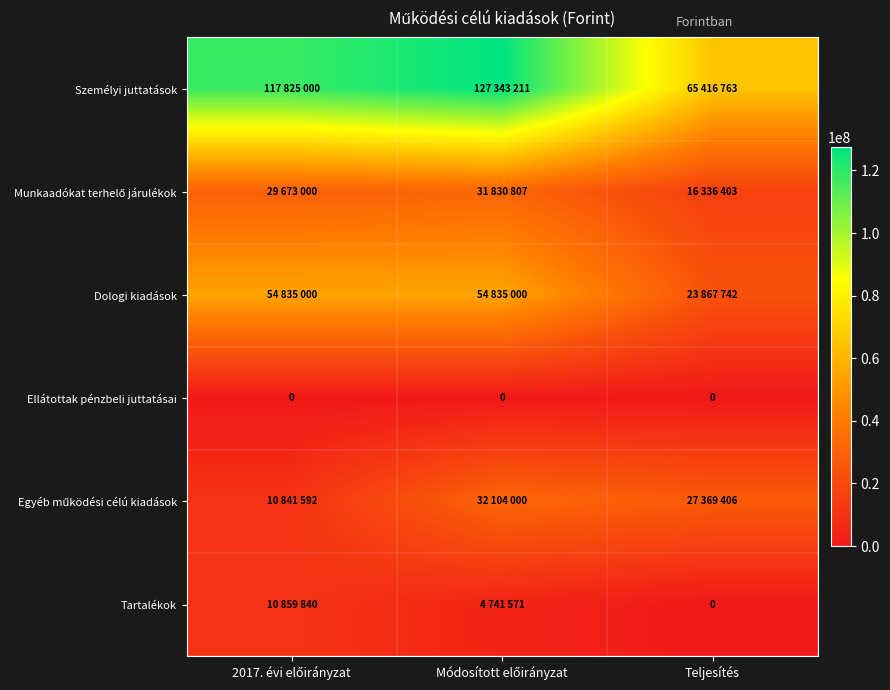

The Ellátottak pénzbeli juttatásai series shows 0 at Teljesítés. True or false?

True